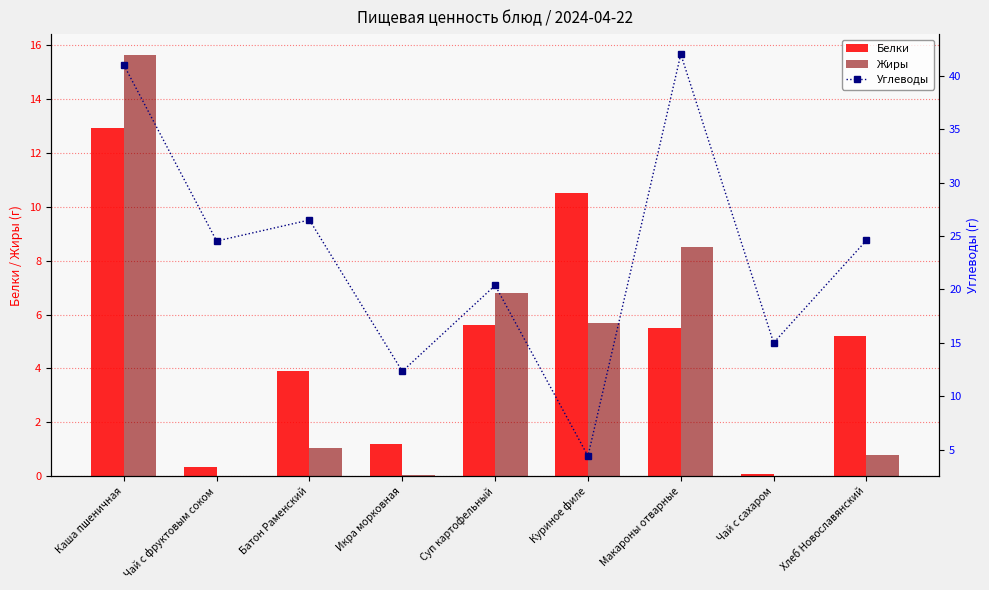

What is the value of the Углеводы bar at the 5th from the left?

20.4